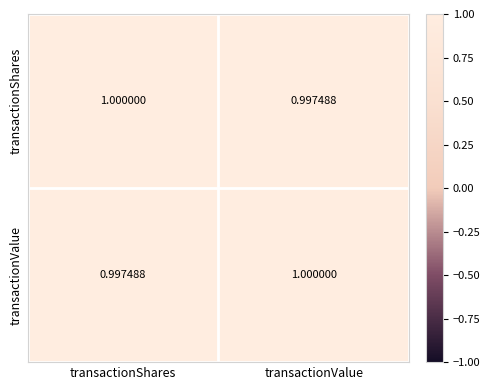

At which label is transactionValue closest to 0?

transactionShares